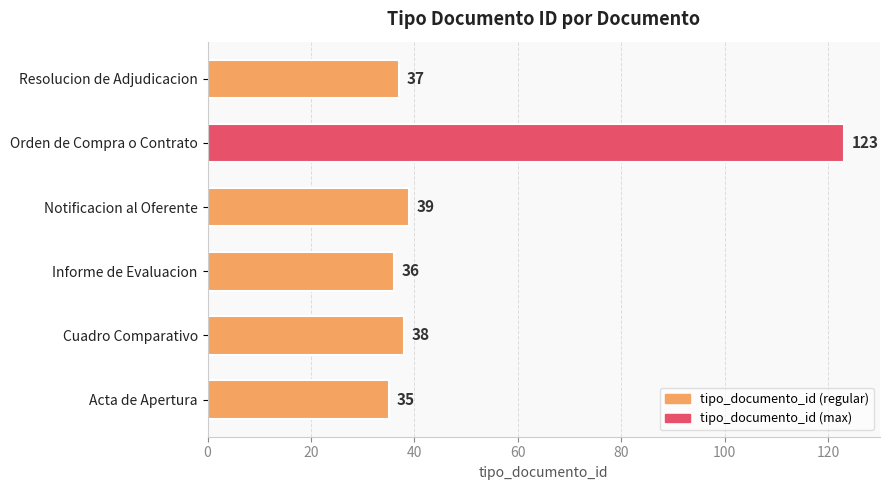

Which label corresponds to the largest value in the chart?

Orden de Compra o Contrato